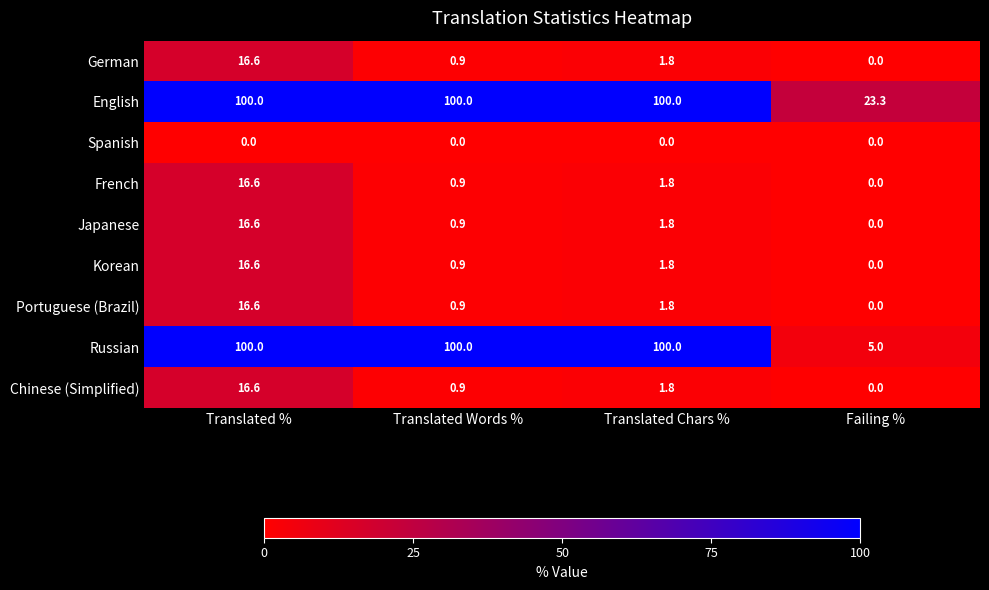

Is it true that Korean equals 0.9 at Translated Words %?

True